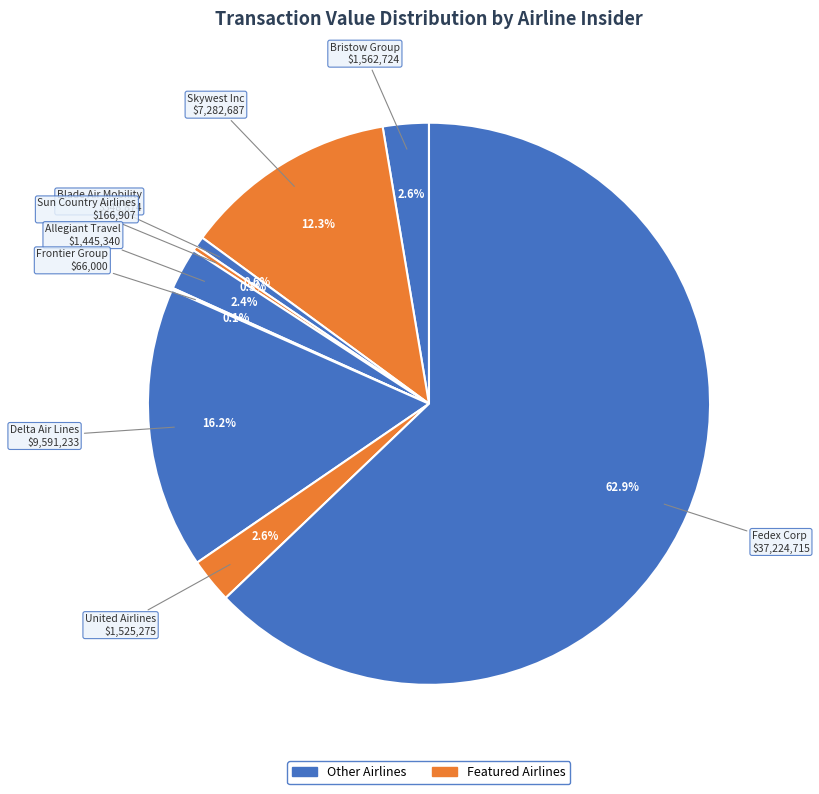

True or false: Bristow Group accounts for 3% of the total.

True